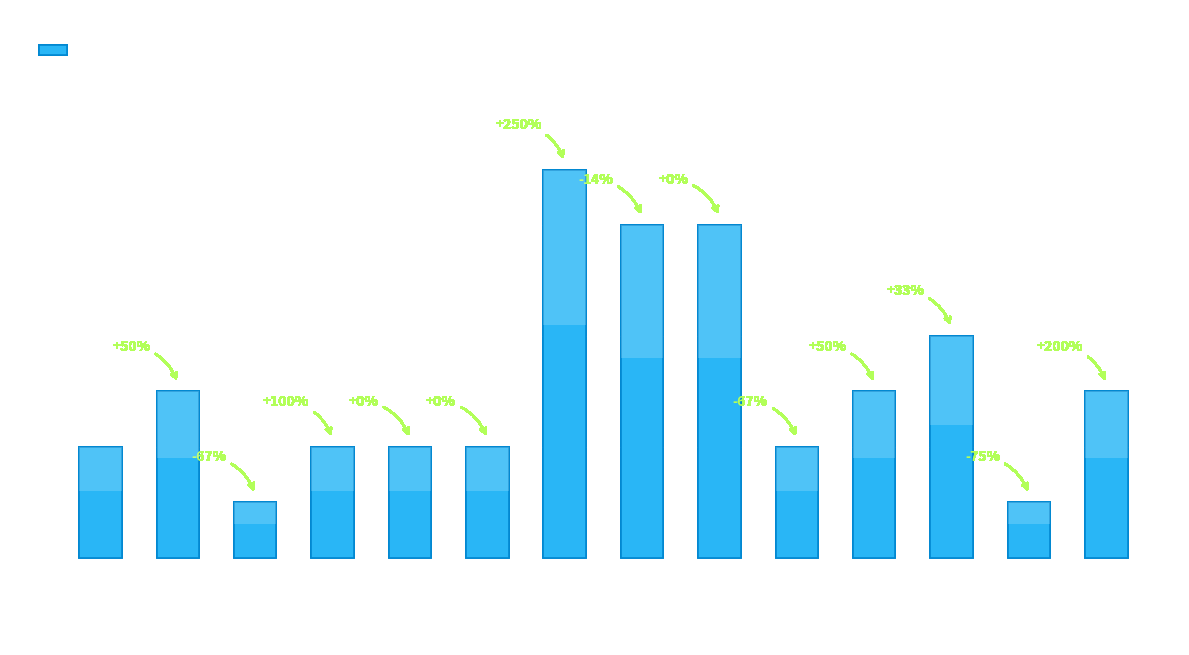

The chart shows a value of 4 at 18:00. True or false?

True